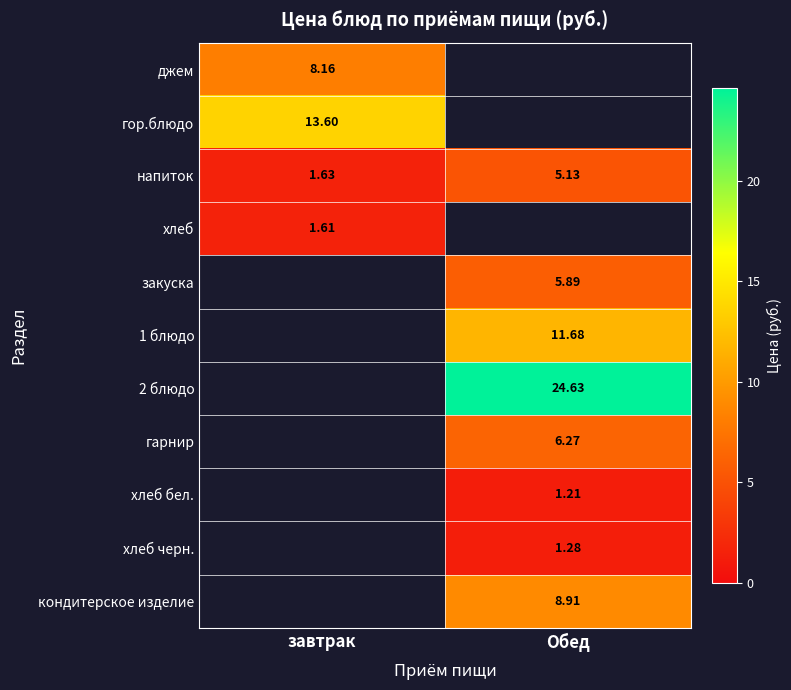

What is the spread (max minus min) of values at завтрак?

12.0